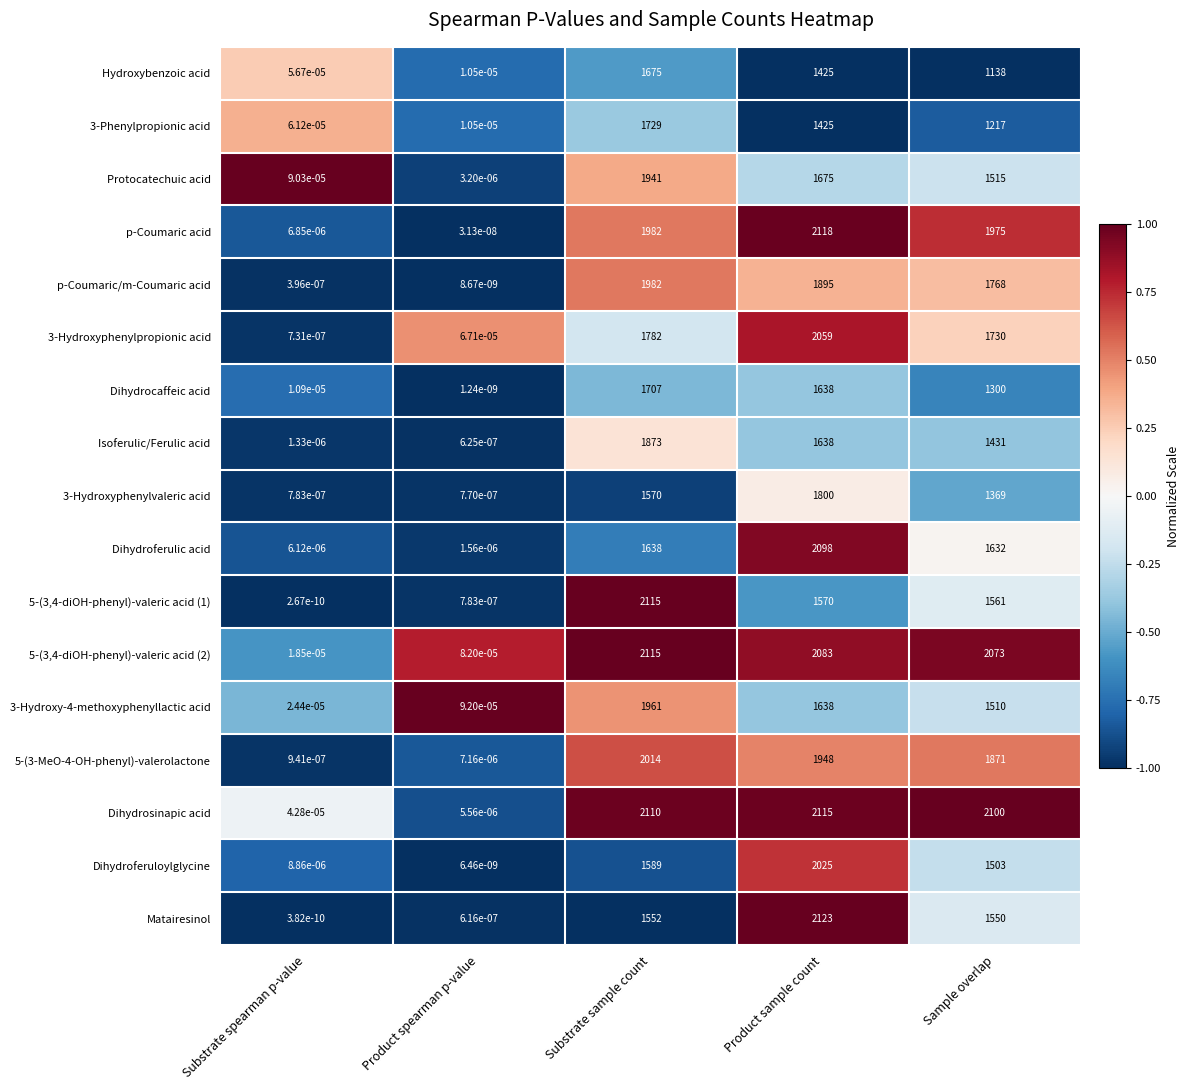

List the labels in order of 5-(3,4-diOH-phenyl)-valeric acid (2) value, largest first.

Substrate sample count, Product sample count, Sample overlap, Product spearman p-value, Substrate spearman p-value